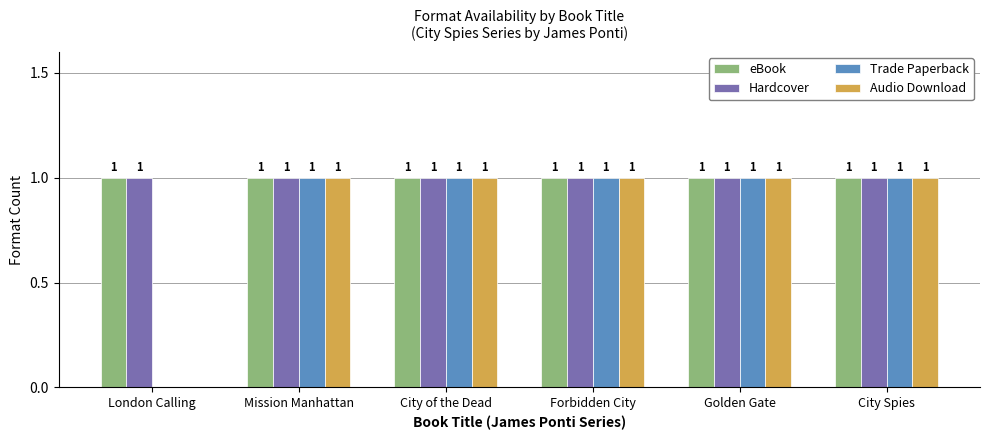

What is the sum of all Audio Download values?

5